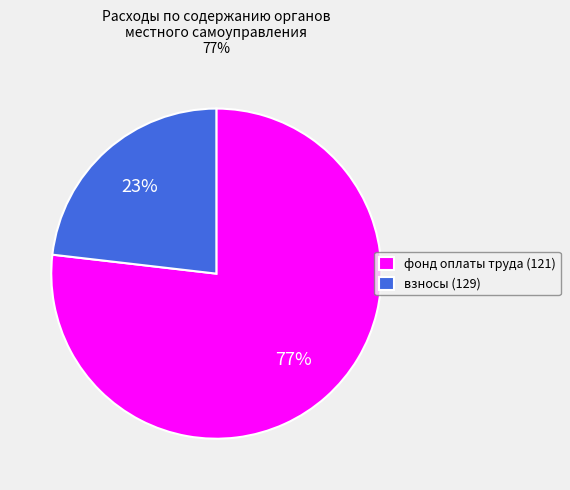

To the nearest percent, what portion does фонд оплаты труда (121) represent?

77%